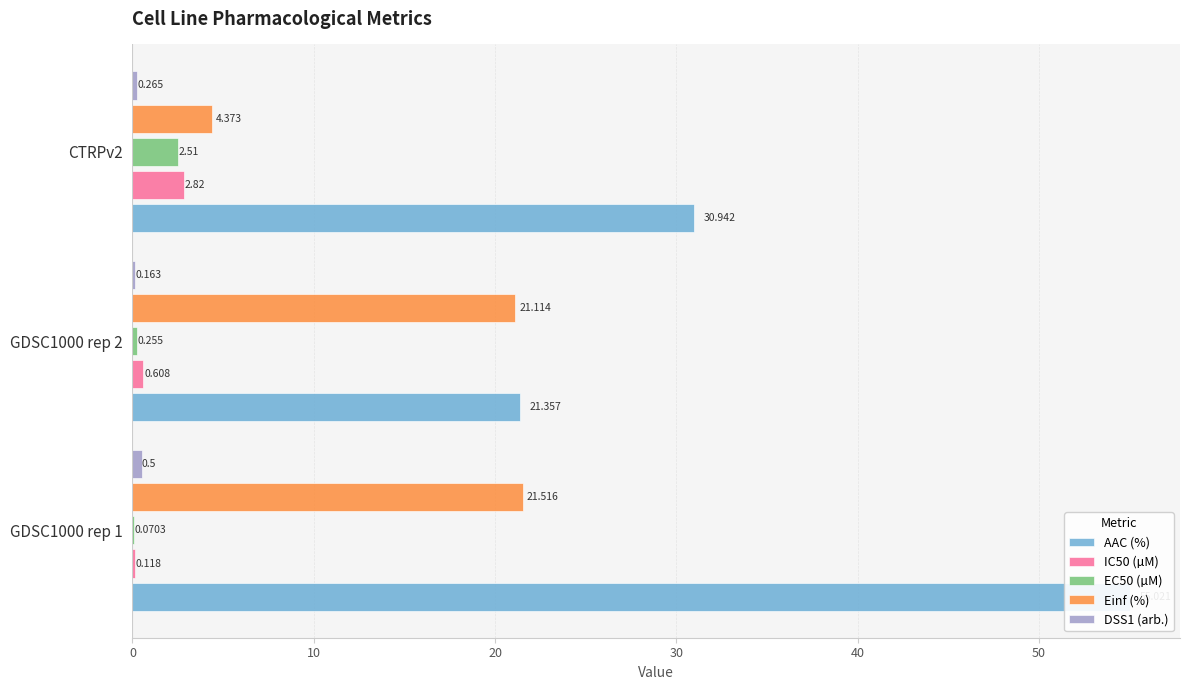

How many categories are shown in the chart?

3